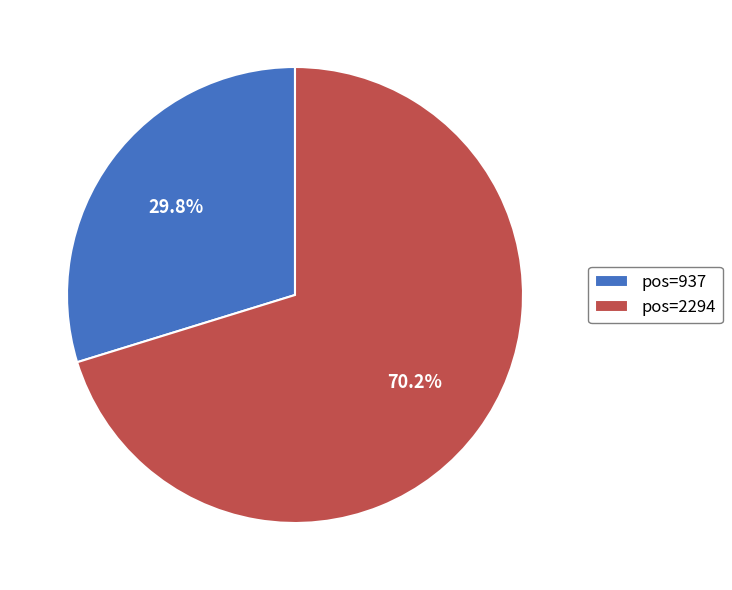

Which slice is the smallest?

pos=937